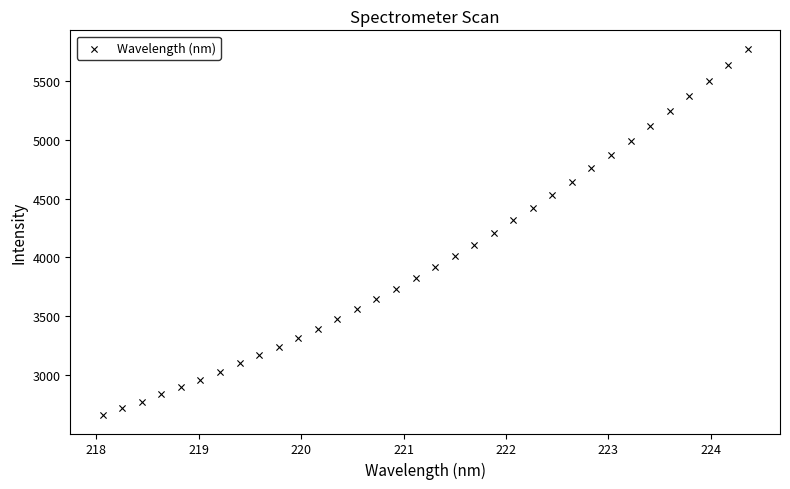

What is the range of X values (max minus min)?

6.3